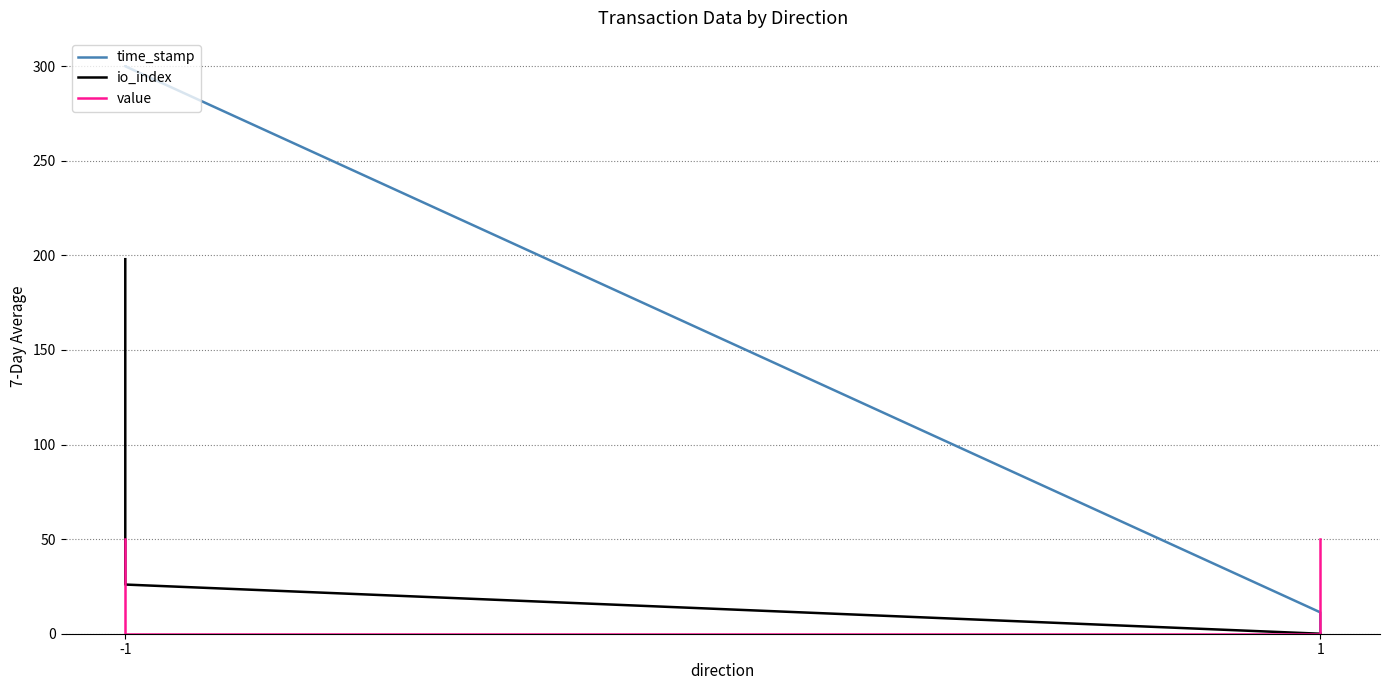

Which series has the largest range (max minus min)?

time_stamp